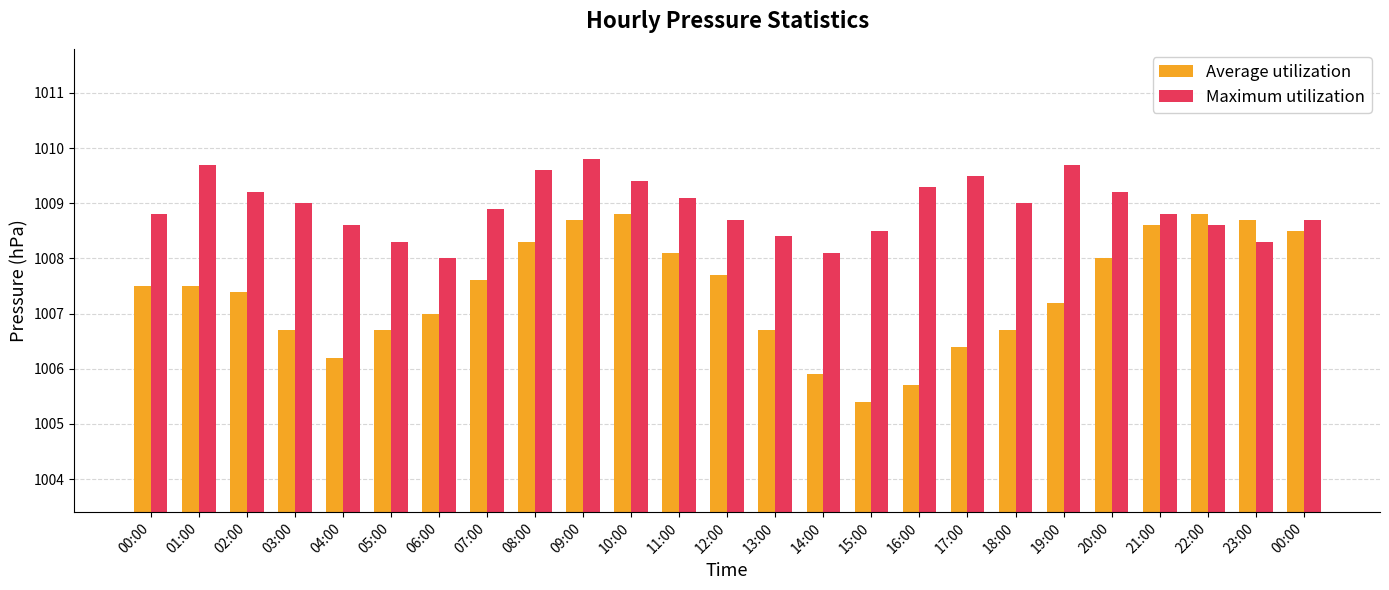

What value does the Average utilization series have at 14:00?

1005.9